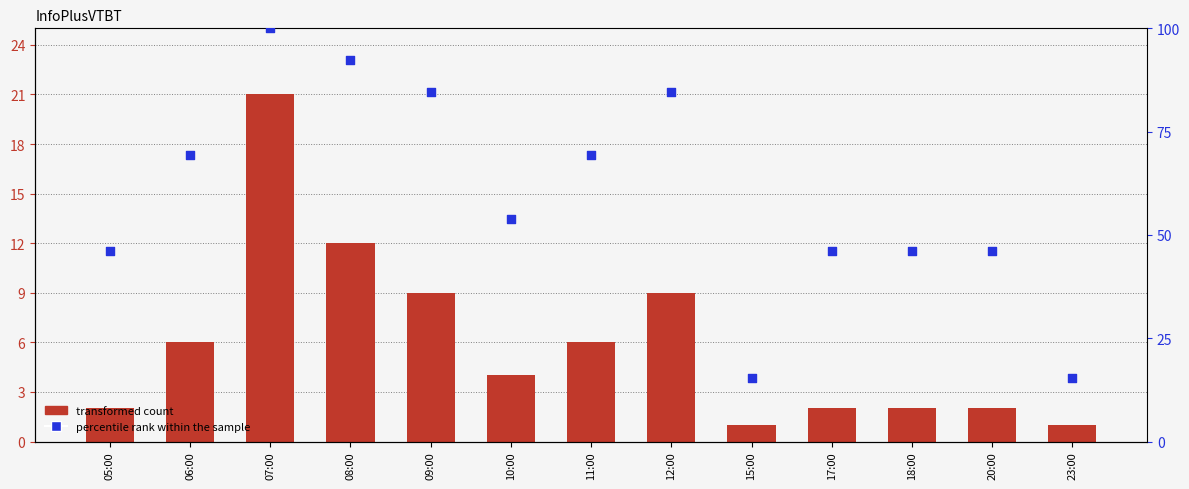

Which series contains the highest Y value?

percentile rank within the sample